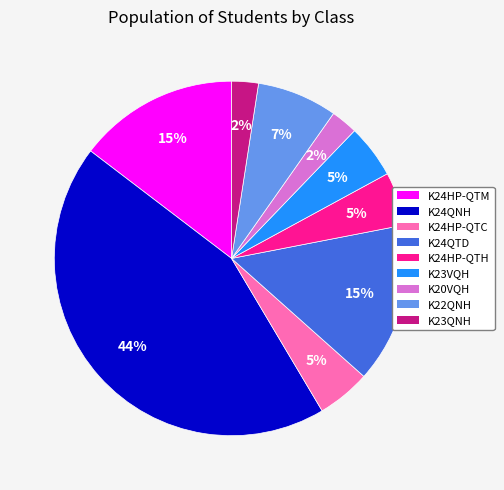

How many segments does this pie chart have?

9